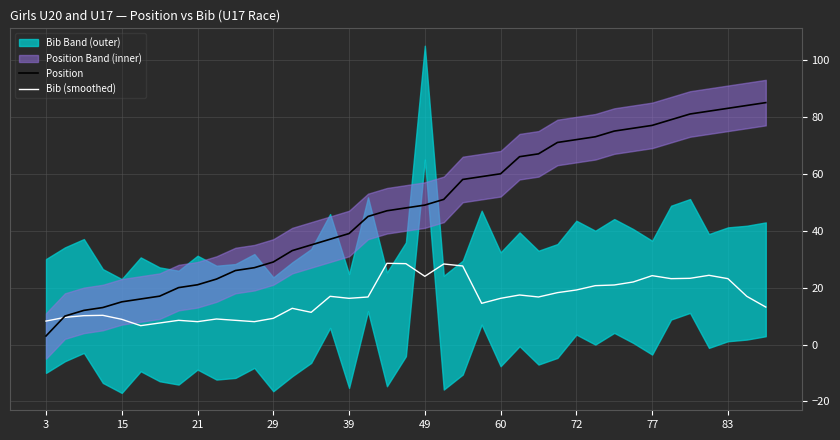

Which series has the widest spread of values?

Position